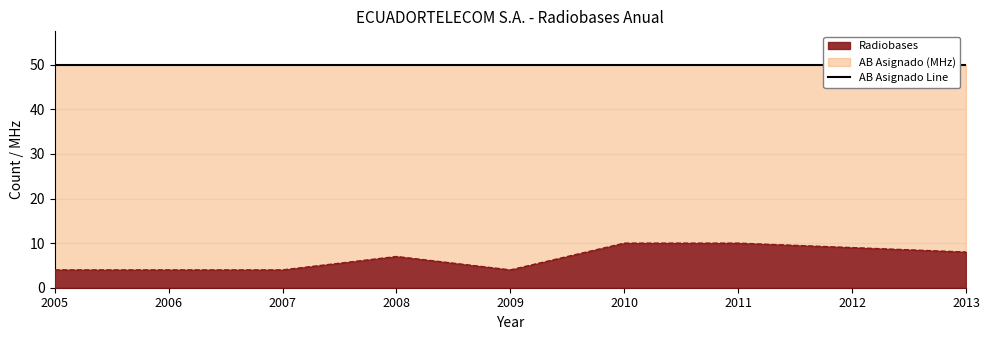

Which has a higher value, 2010 or 2008?

2010